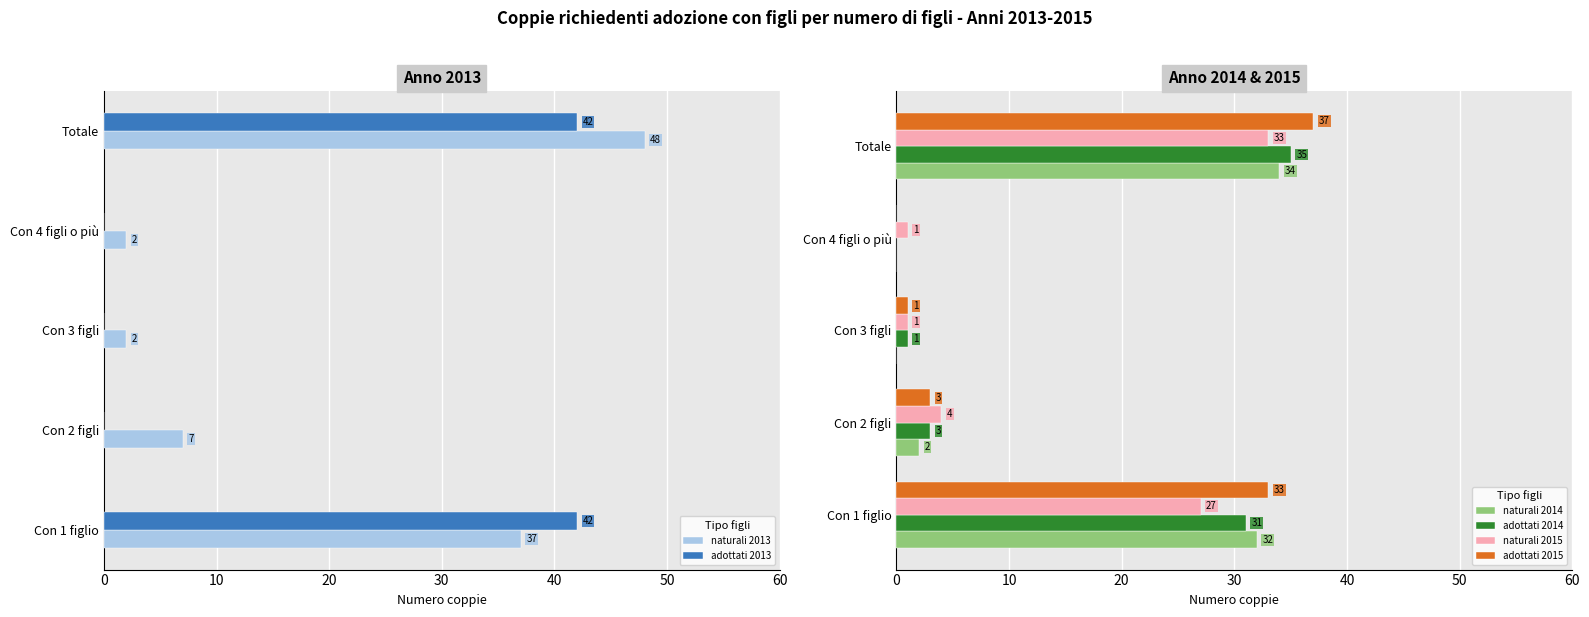

Is it true that adottati 2014 equals 0 at Con 4 figli o più?

True